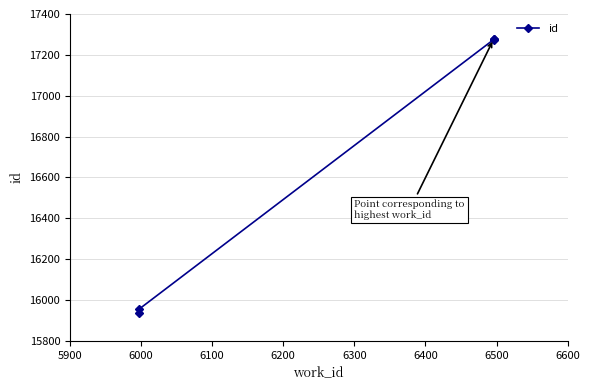

Approximately how many times larger is the value at 6200 compared to 6300?

1.0